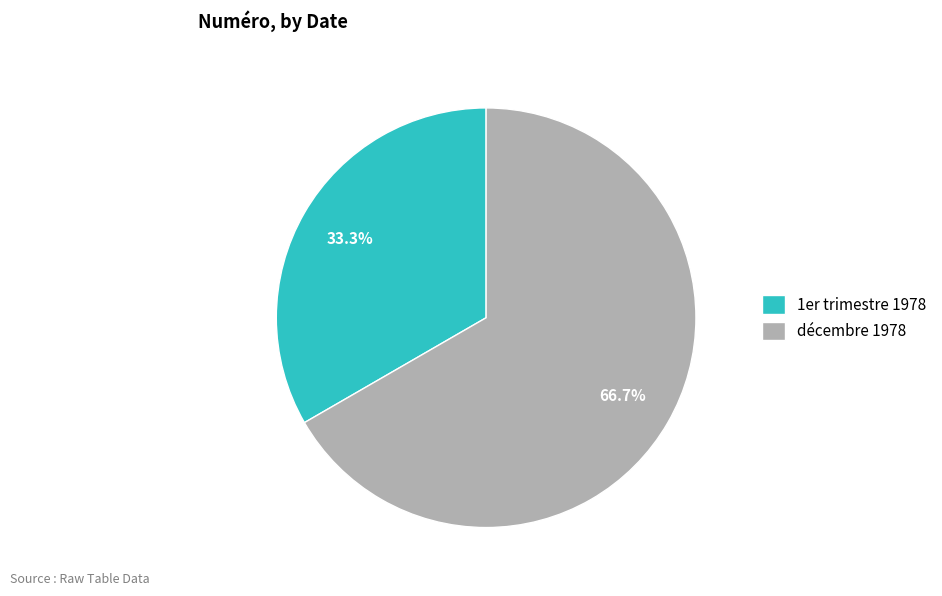

Which category has the smallest portion of the pie?

1er trimestre 1978